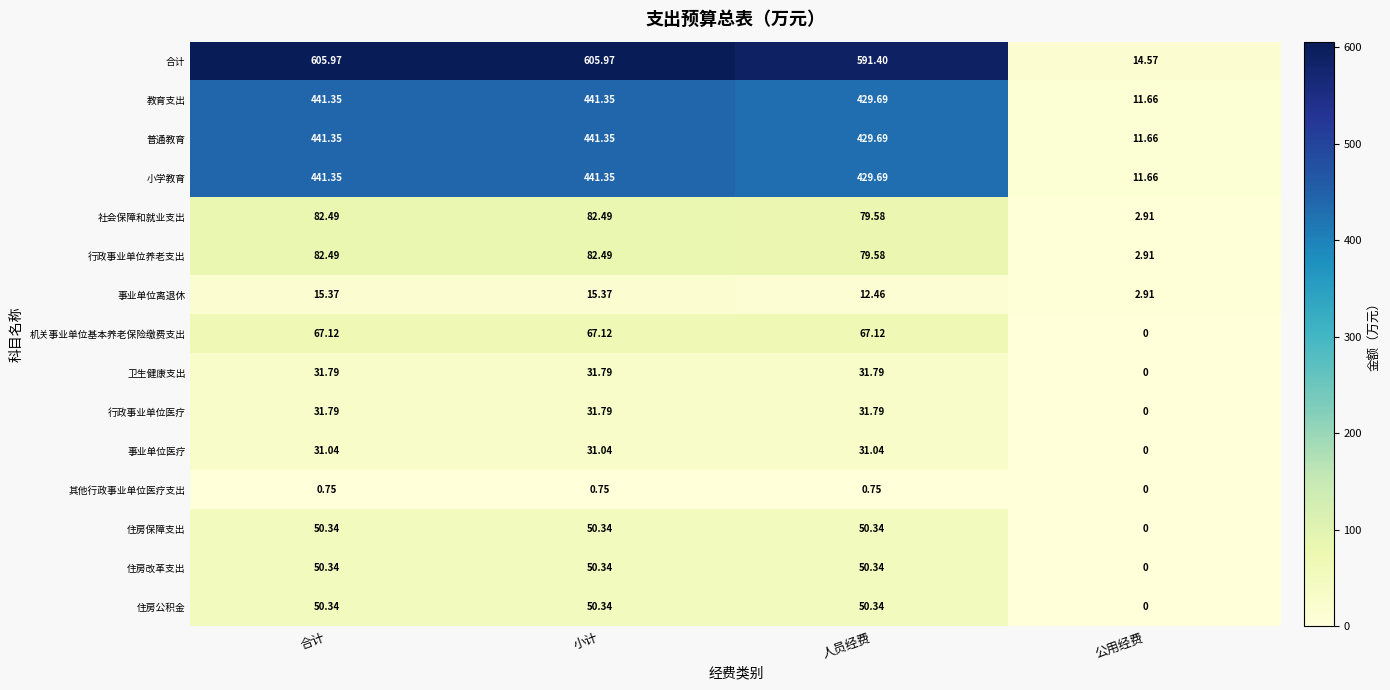

Which series has the largest range (max minus min)?

合计